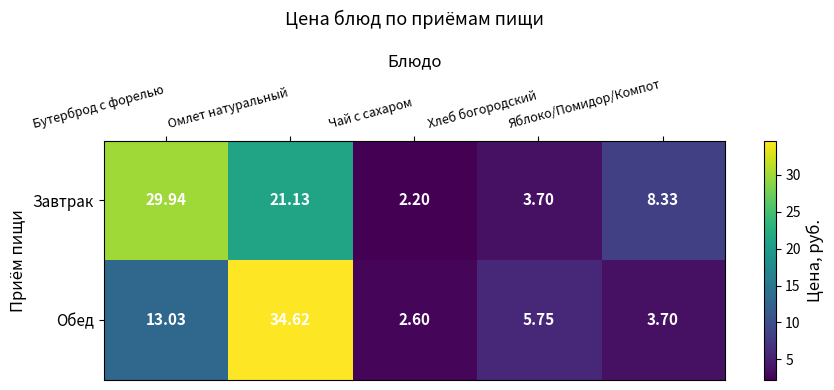

Which series changed the most between Хлеб богородский and Яблоко/Помидор/Компот?

Завтрак